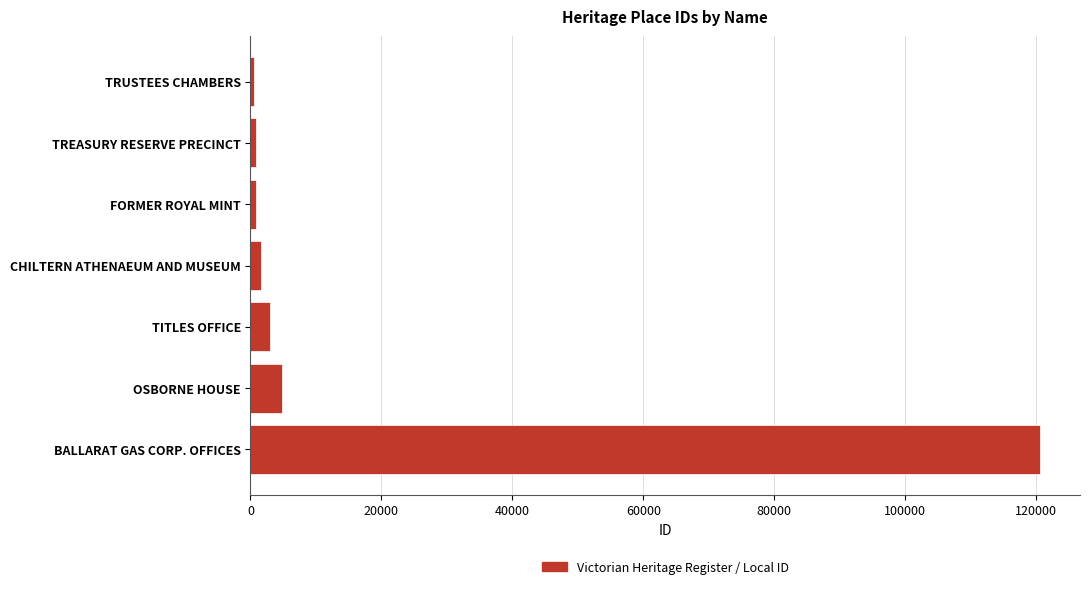

How many bars are there in total?

7